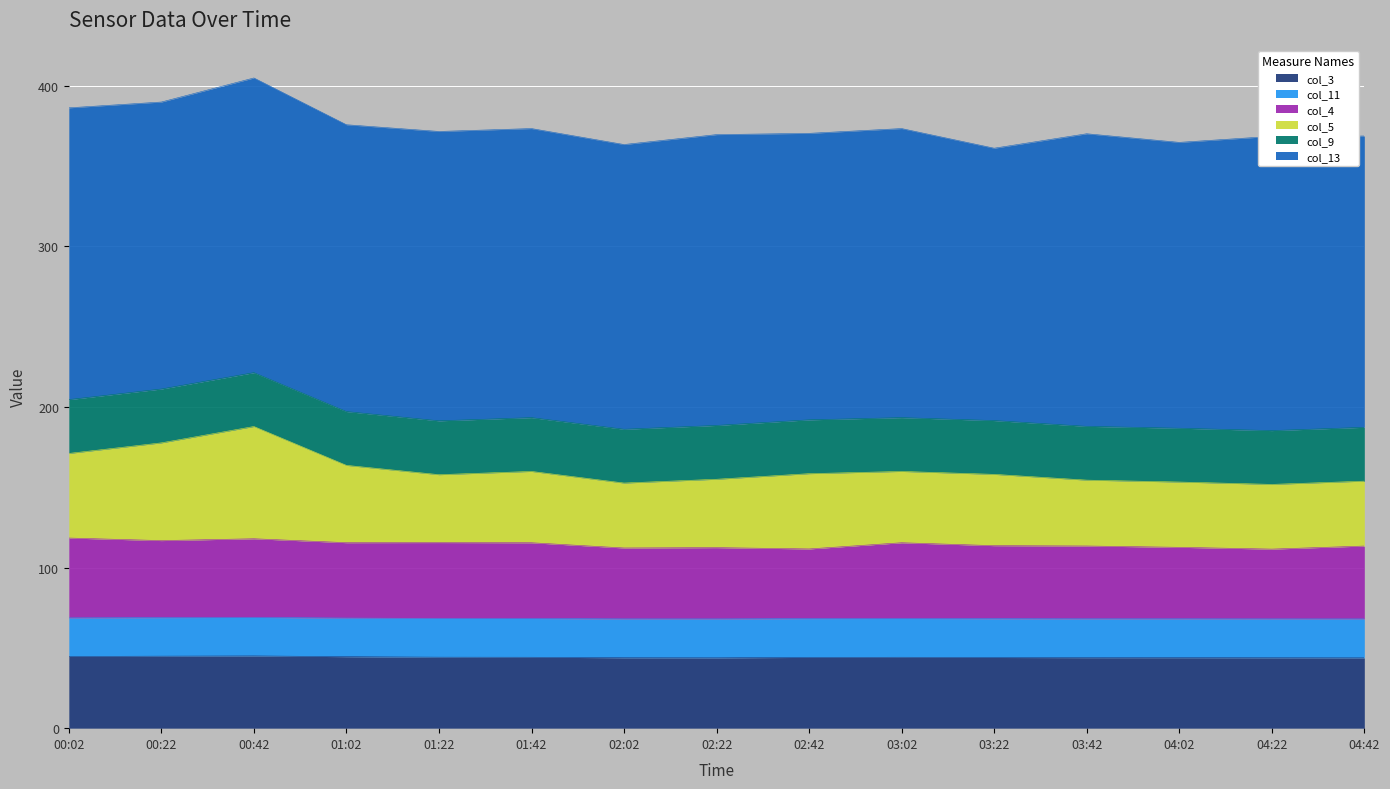

In col_5 (0.2x), how many points are higher than both neighbors (excluding endpoints)?

3